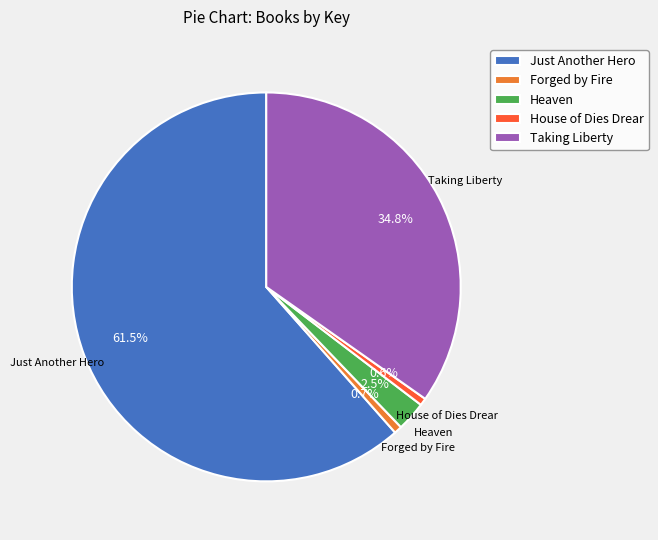

Is there a majority slice in this chart?

Yes